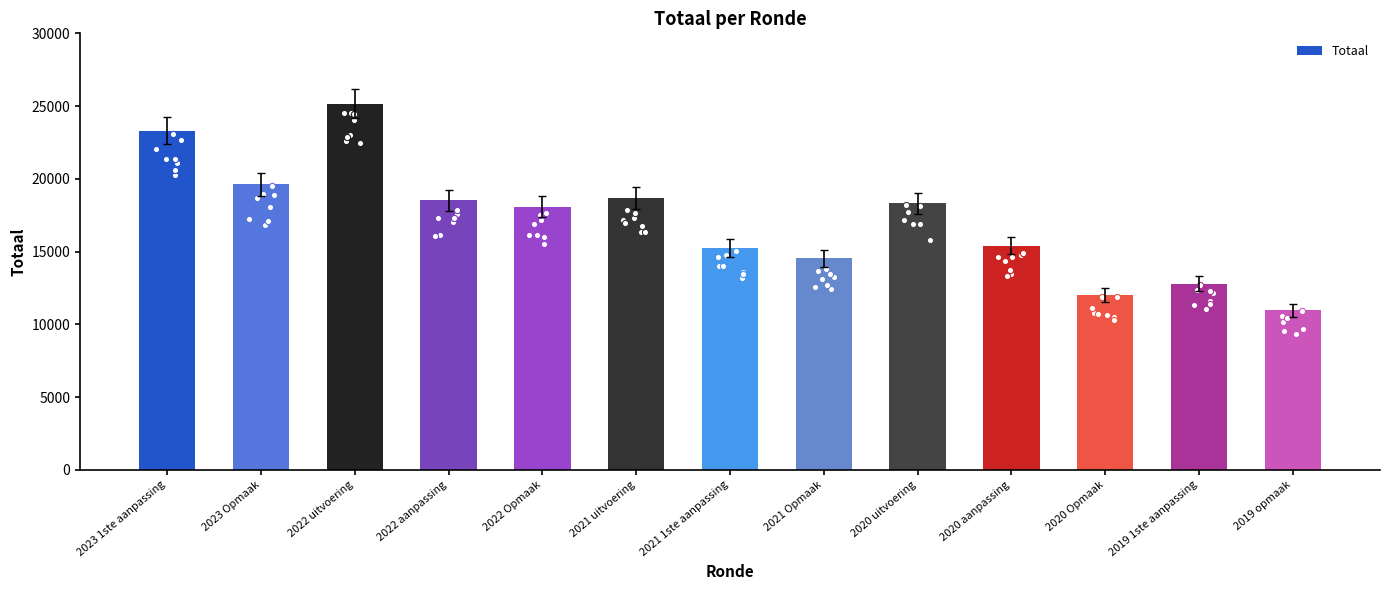

Which has a higher value, 2020 Opmaak or 2023 Opmaak?

2023 Opmaak